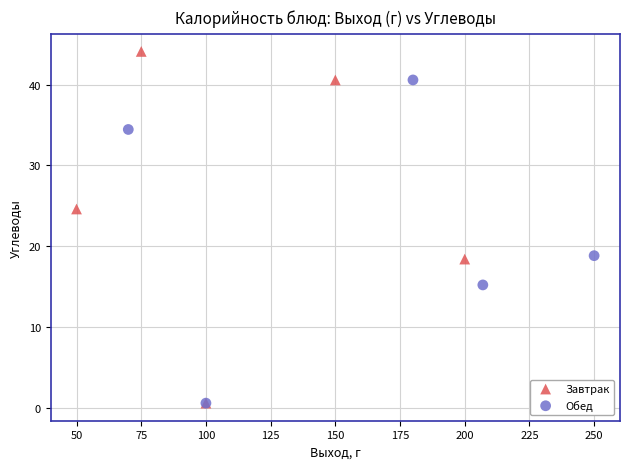

Which series contains the highest Y value?

Завтрак